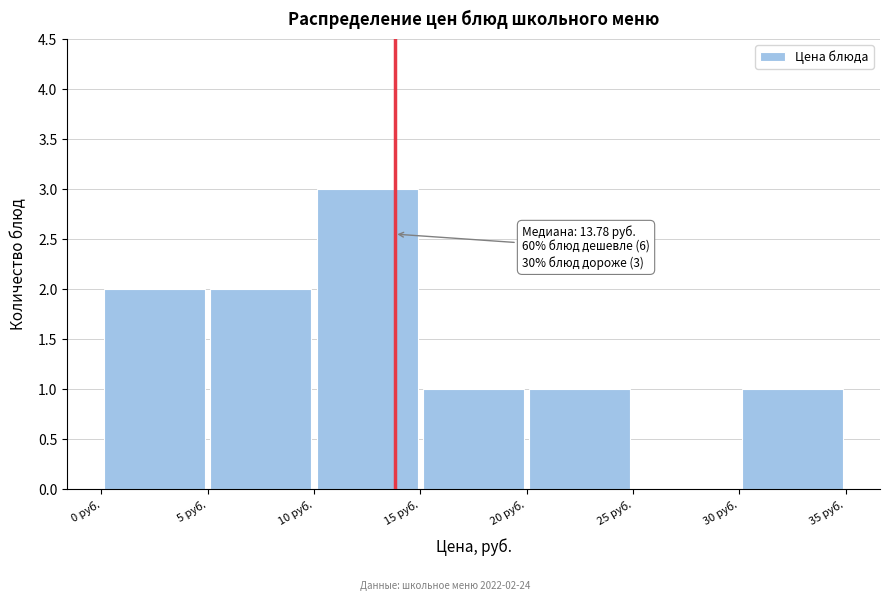

Over which range of the x-axis is the bar tallest?

10 to 15